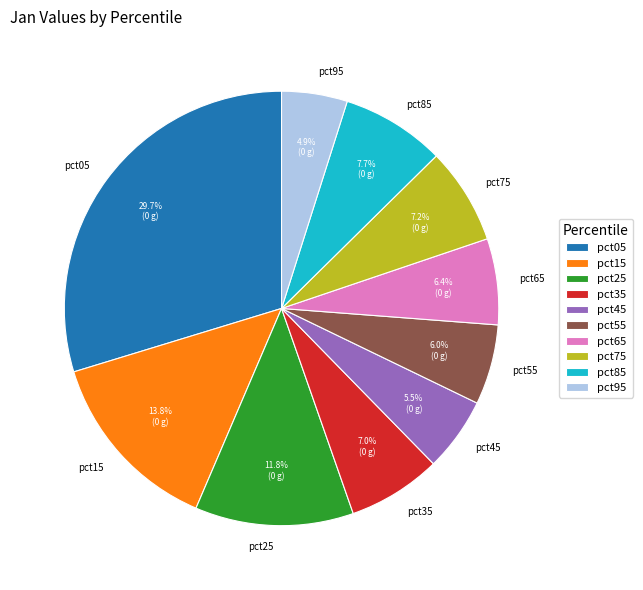

Is there a majority slice in this chart?

No